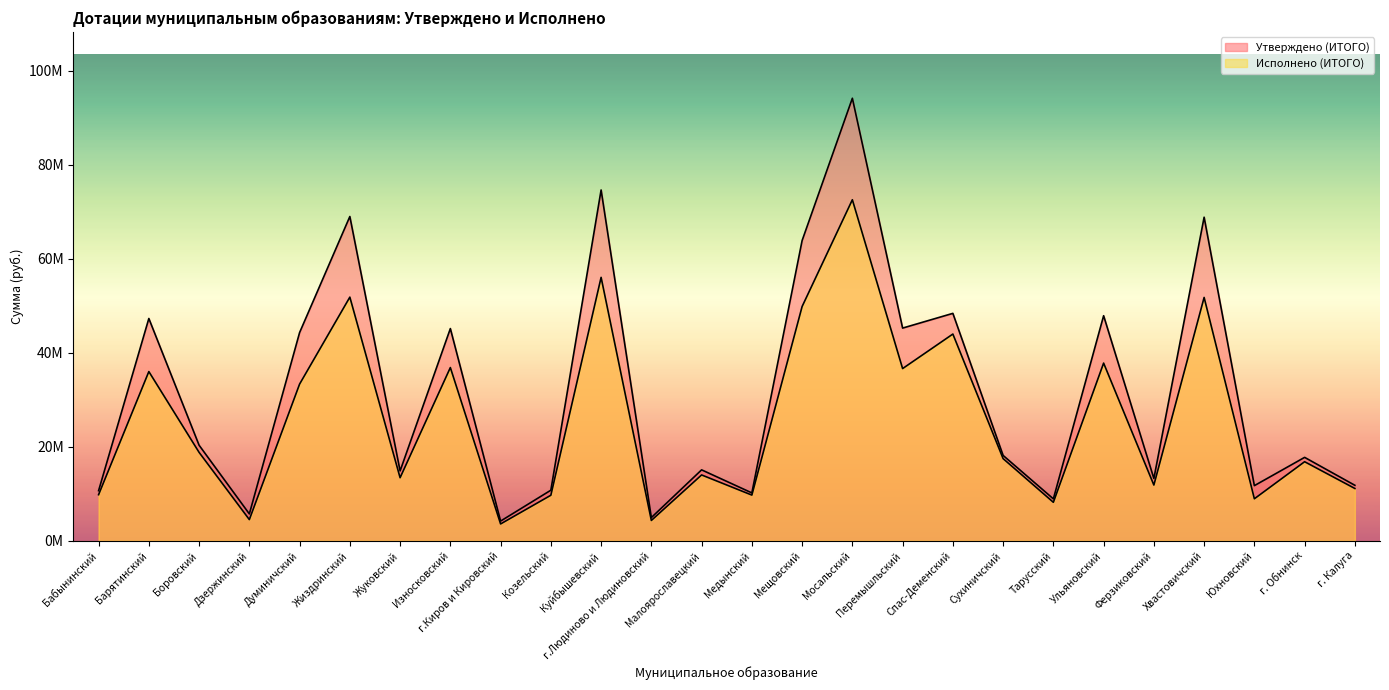

True or false: Утверждено (ИТОГО) and Исполнено (ИТОГО) cross at least once.

False